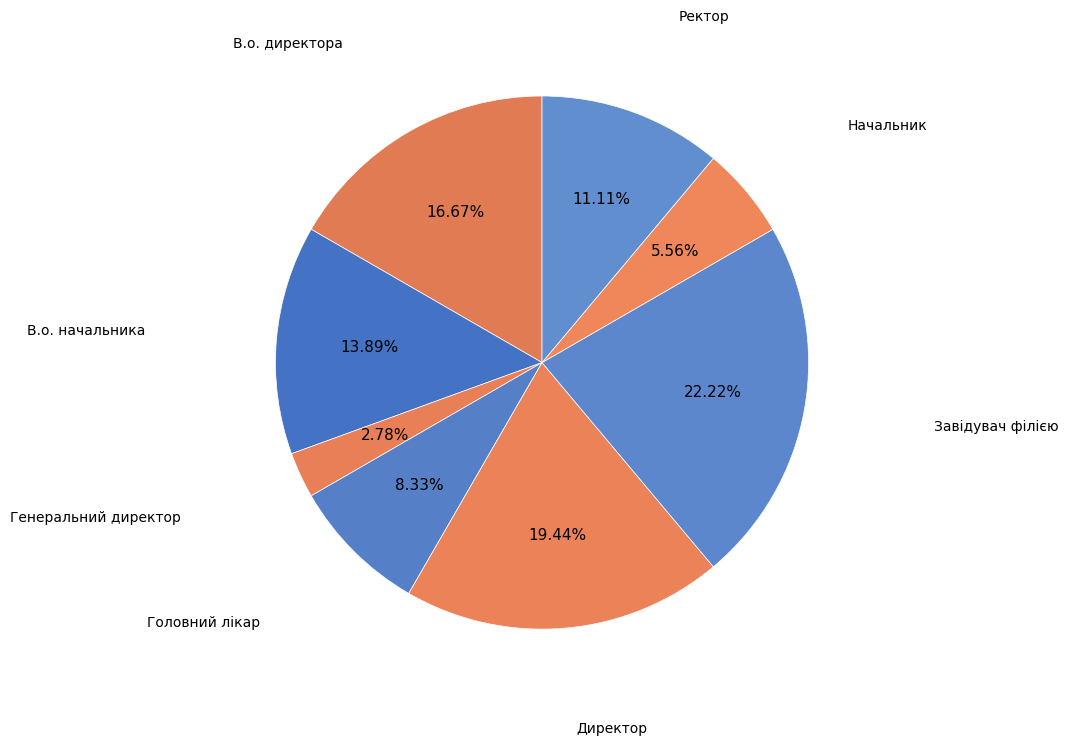

How much of the chart is everything except Директор?

80.6%